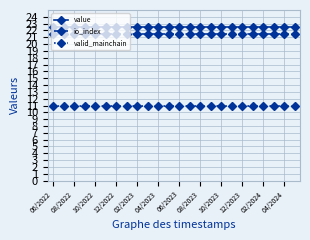

What is the value of the io_index point at the 24th from the left?

21.5